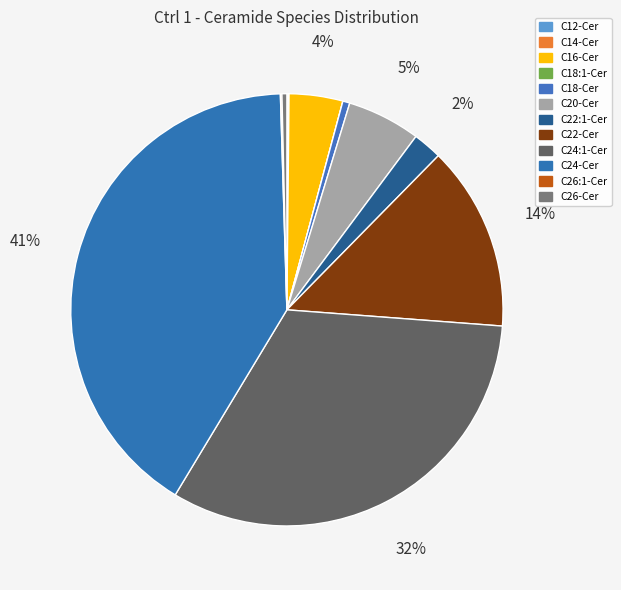

To the nearest percent, what percentage of the pie is C24:1-Cer?

32%